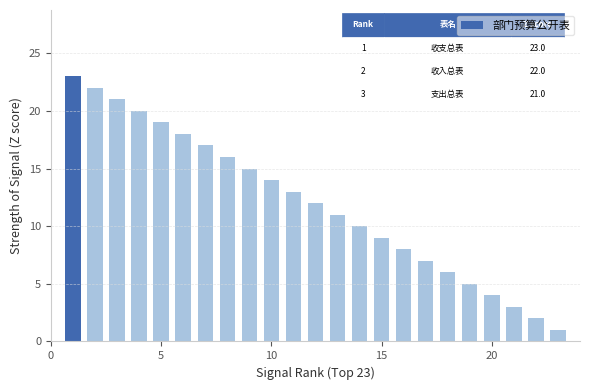

Reading right to left, what are all the values shown in this chart?

1	2	3	4	5	6	7	8	9	10	11	12	13	14	15	16	17	18	19	20	21	22	23